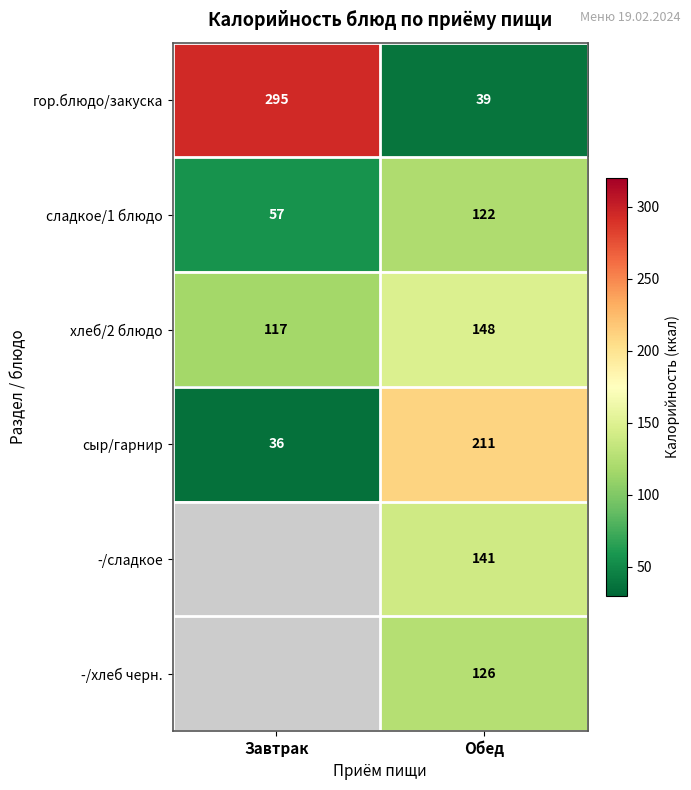

True or false: -/сладкое has a value of 79 at Обед.

False